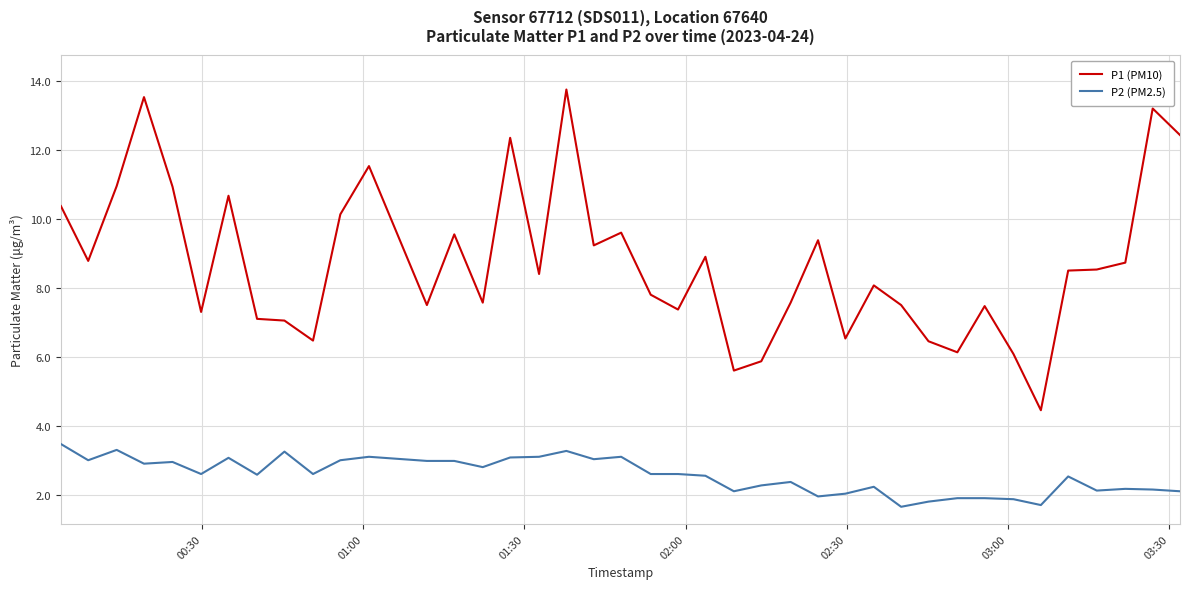

At how many categories does at least one series exceed 10?

11